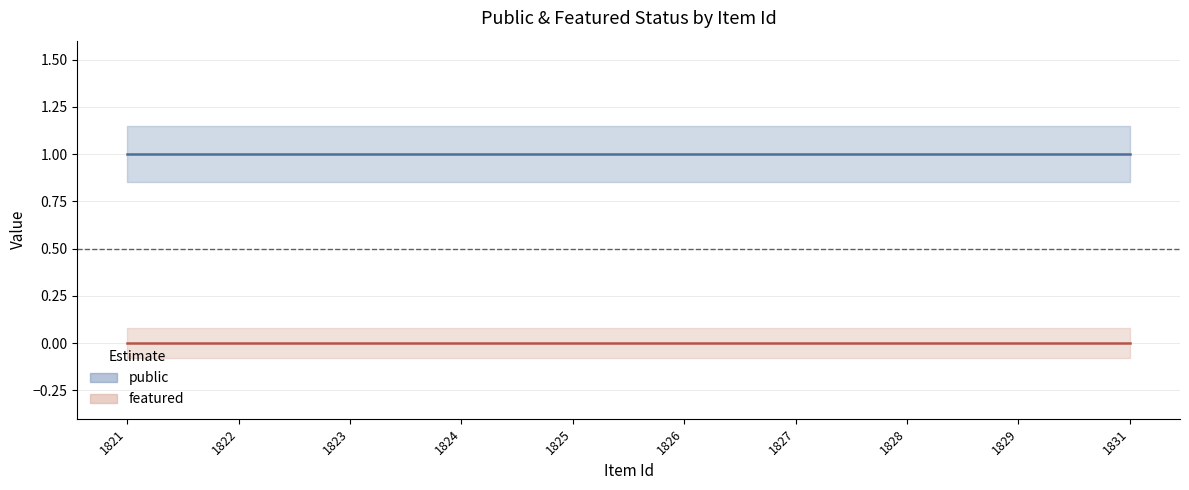

How many lines are shown in the chart?

2